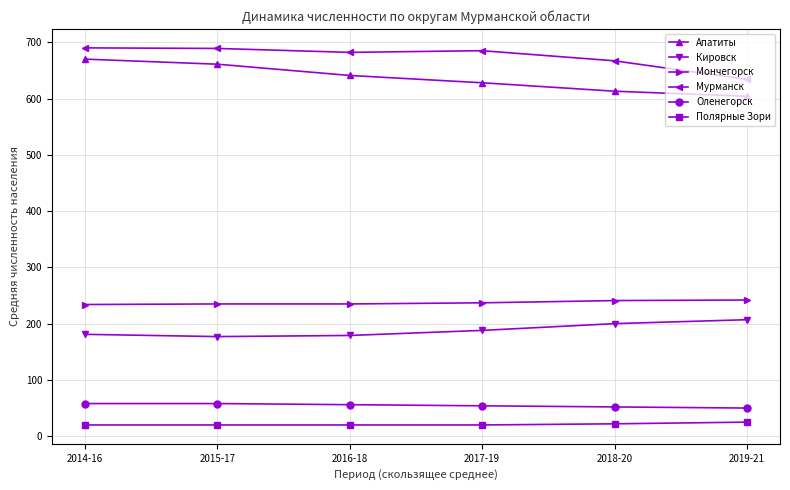

What is the difference between the maximum and minimum values in the Полярные Зори series?

5